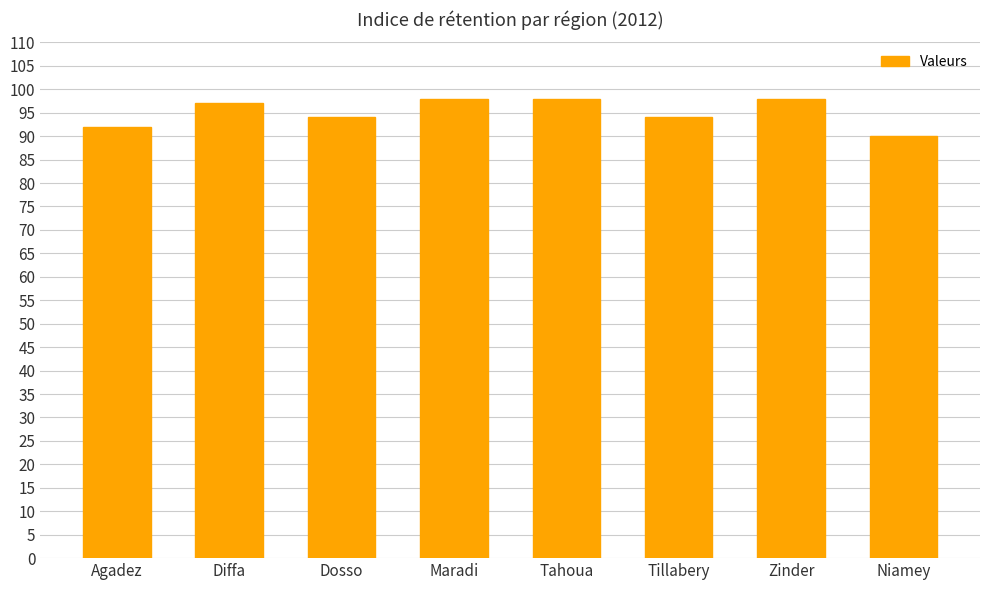

What is the ratio of the value at Niamey to the value at Maradi?

0.9